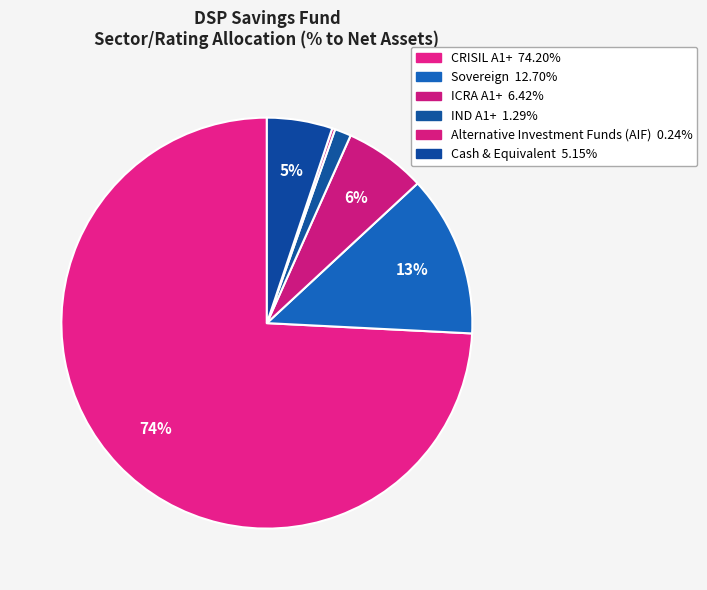

True or false: Cash & Equivalent accounts for 5% of the total.

True